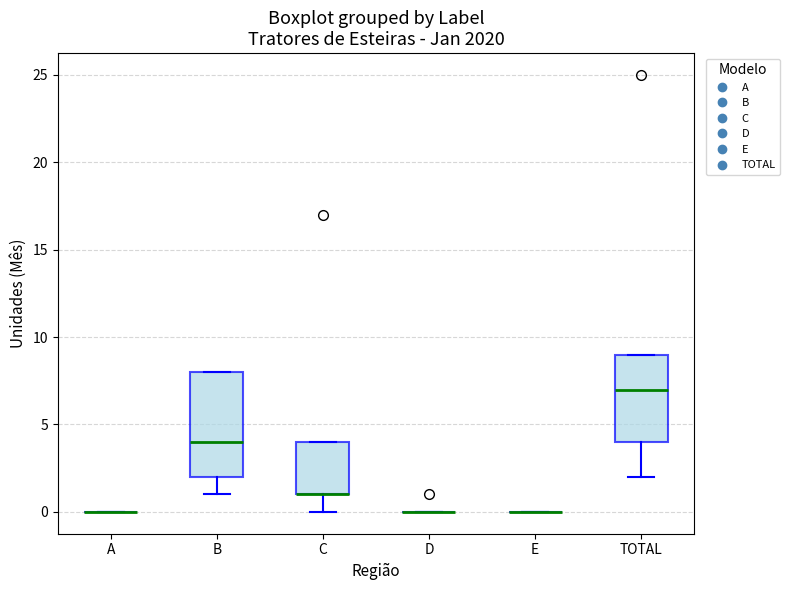

Reading left to right, read every box against the y-axis: the position of its median line, the range the box covers, and the ends of its whiskers. The values are not printed on the chart, so give them approximately, as read against the axis.

A: box collapsed to a line at 0, whiskers 0 to 0
B: median 4, box 2 to 8, whiskers 1 to 8
C: median 1 (drawn on the box's lower edge), box 1 to 4, whiskers 0 to 4
D: box collapsed to a line at 0, whiskers 0 to 0
E: box collapsed to a line at 0, whiskers 0 to 0
TOTAL: median 7, box 4 to 9, whiskers 2 to 9